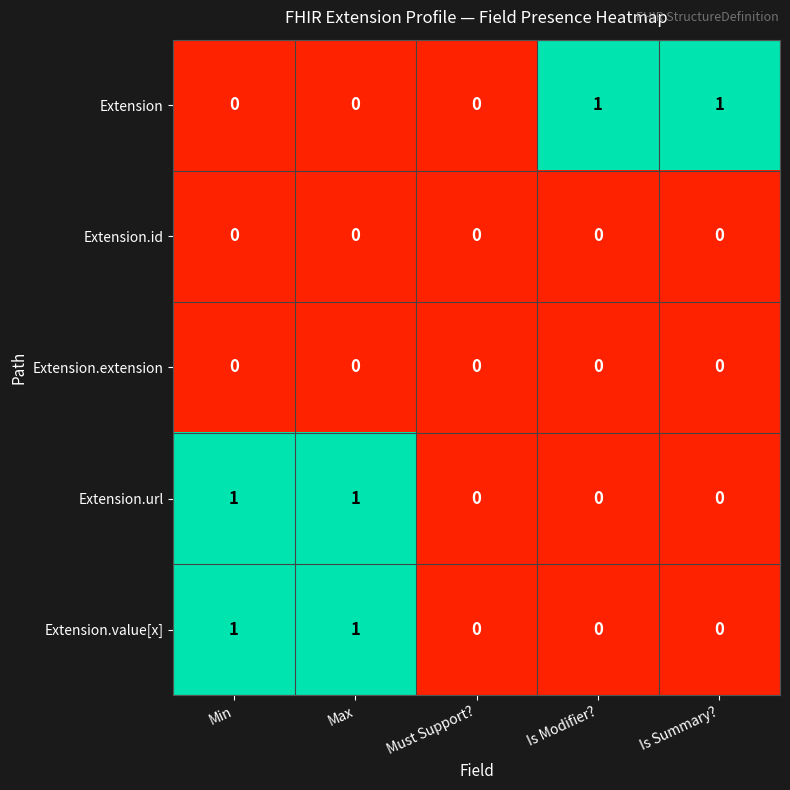

The value of Extension.id at Min is 0. True or false?

True